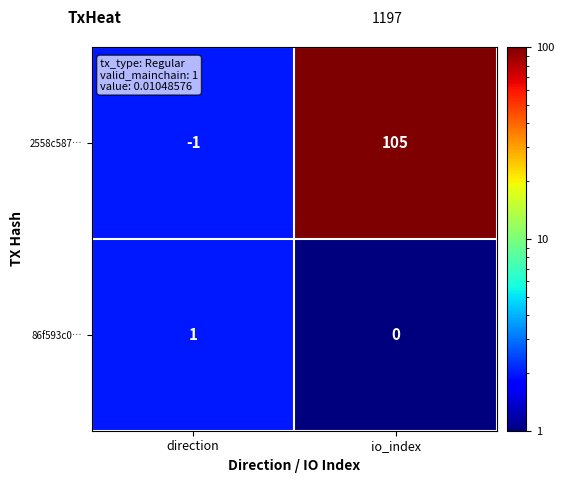

List the labels in order of 2558c587… value, largest first.

io_index, direction